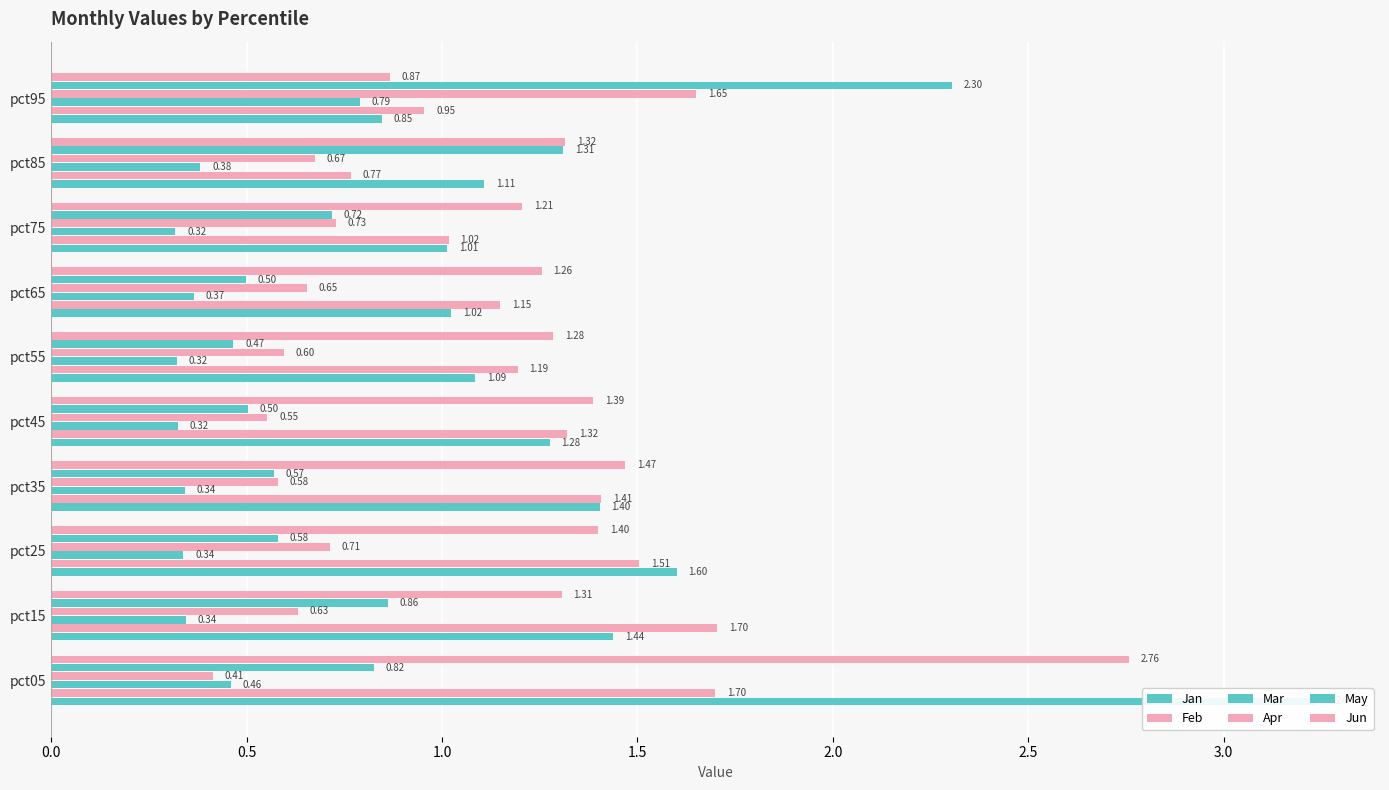

Is it true that Apr equals 0.7 at pct65?

True